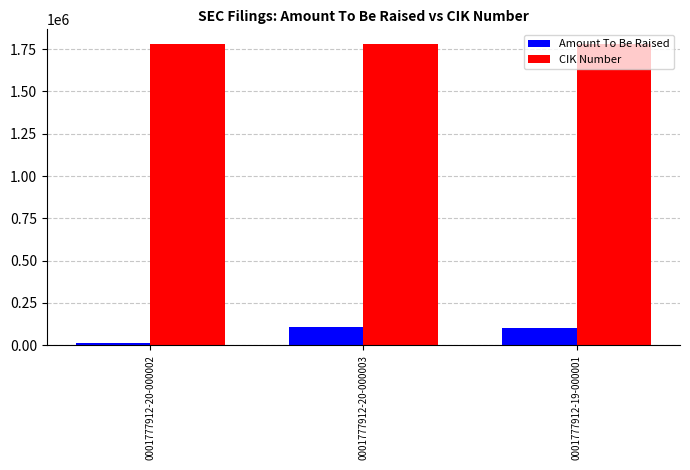

What is the value of the CIK Number bar at the 3rd from the left?

1777912